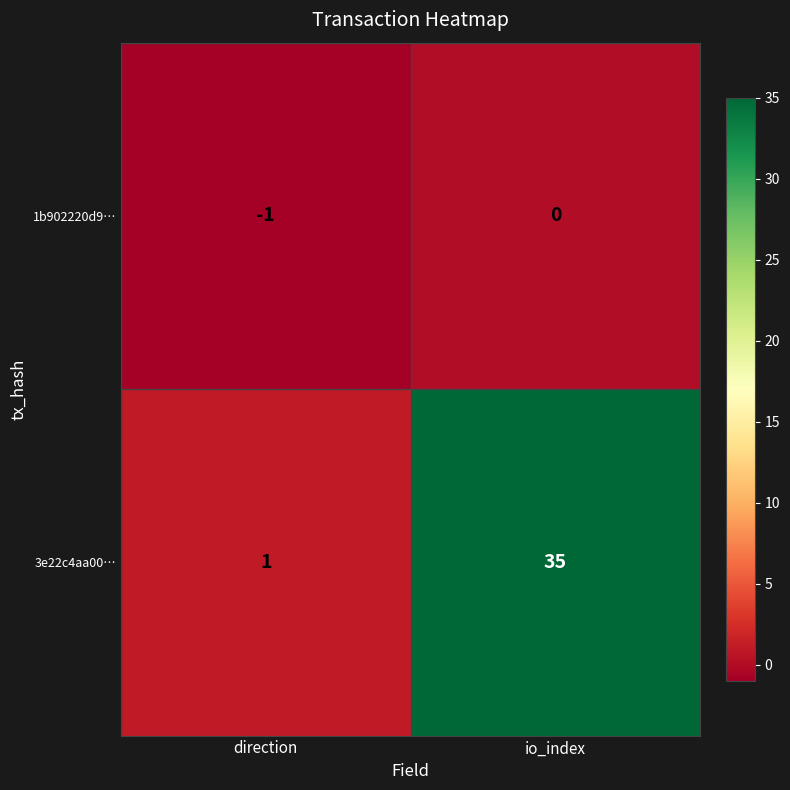

List the series in order of their peak value, highest first.

3e22c4aa00…, 1b902220d9…